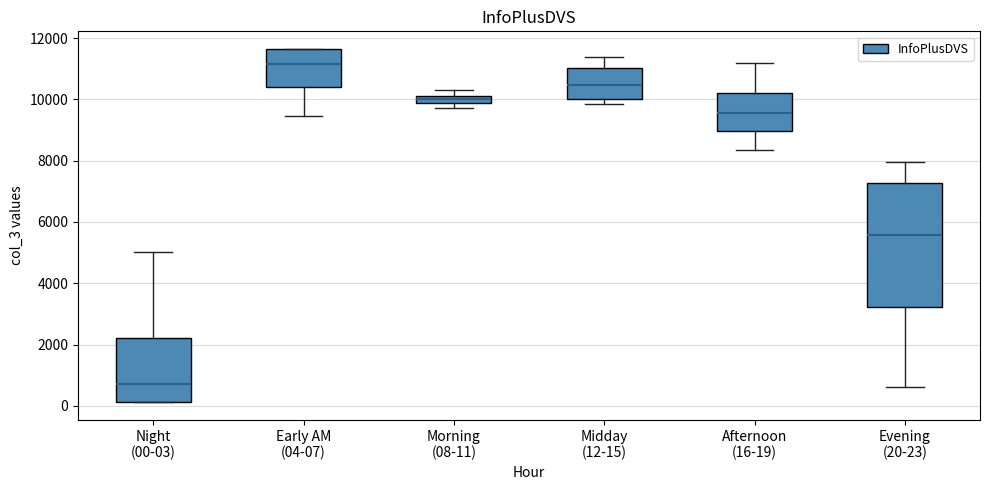

Which box has the lowest median line?

Night (00-03)